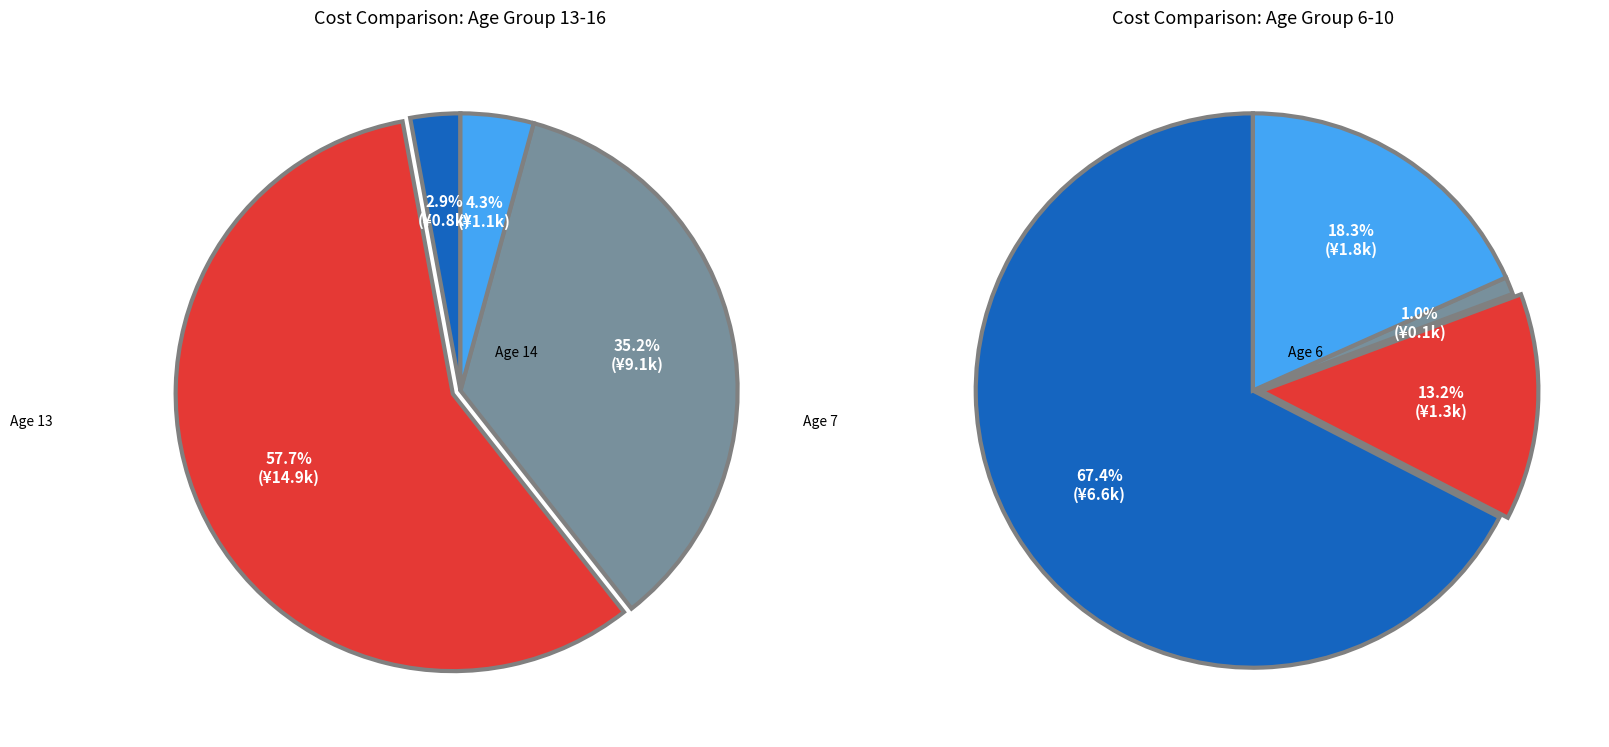

What percentage is the 16 slice, to the nearest percent?

3%